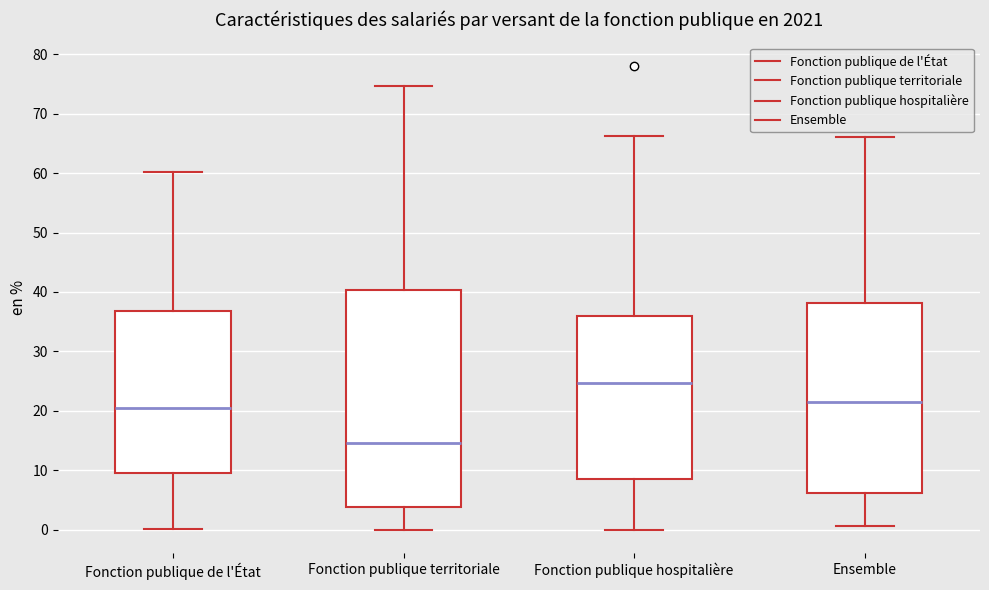

Which box is the tallest, from its lower edge to its upper edge?

Fonction publique territoriale